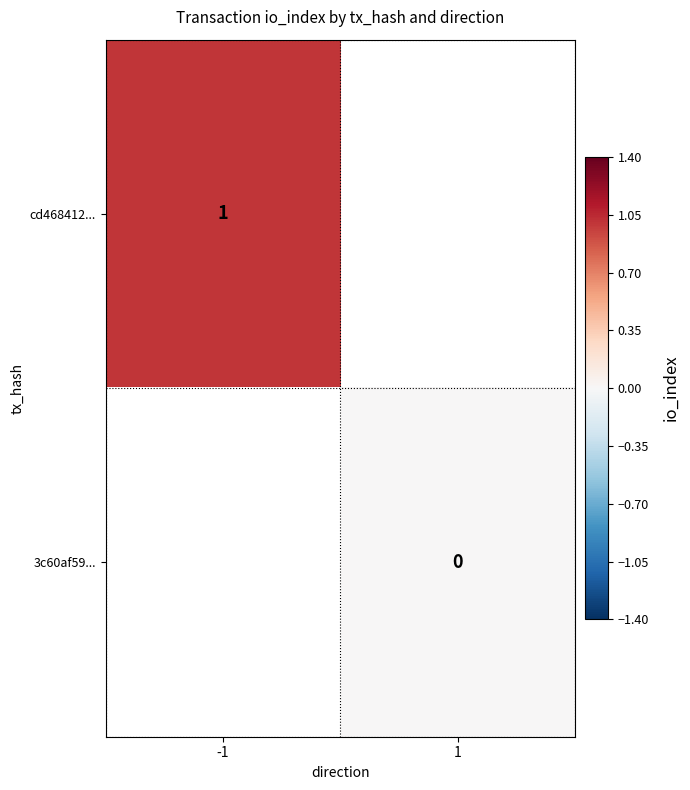

At which label is cd468412... closest to 1?

-1